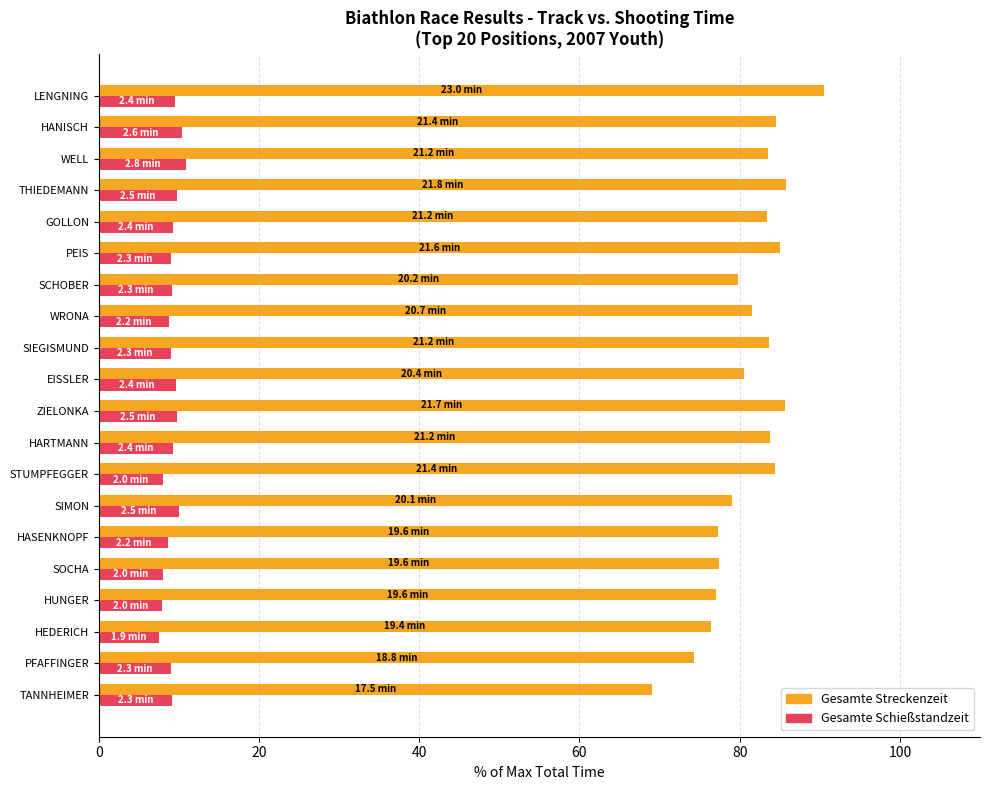

Which category has the highest value in the Gesamte Streckenzeit series?

LENGNING